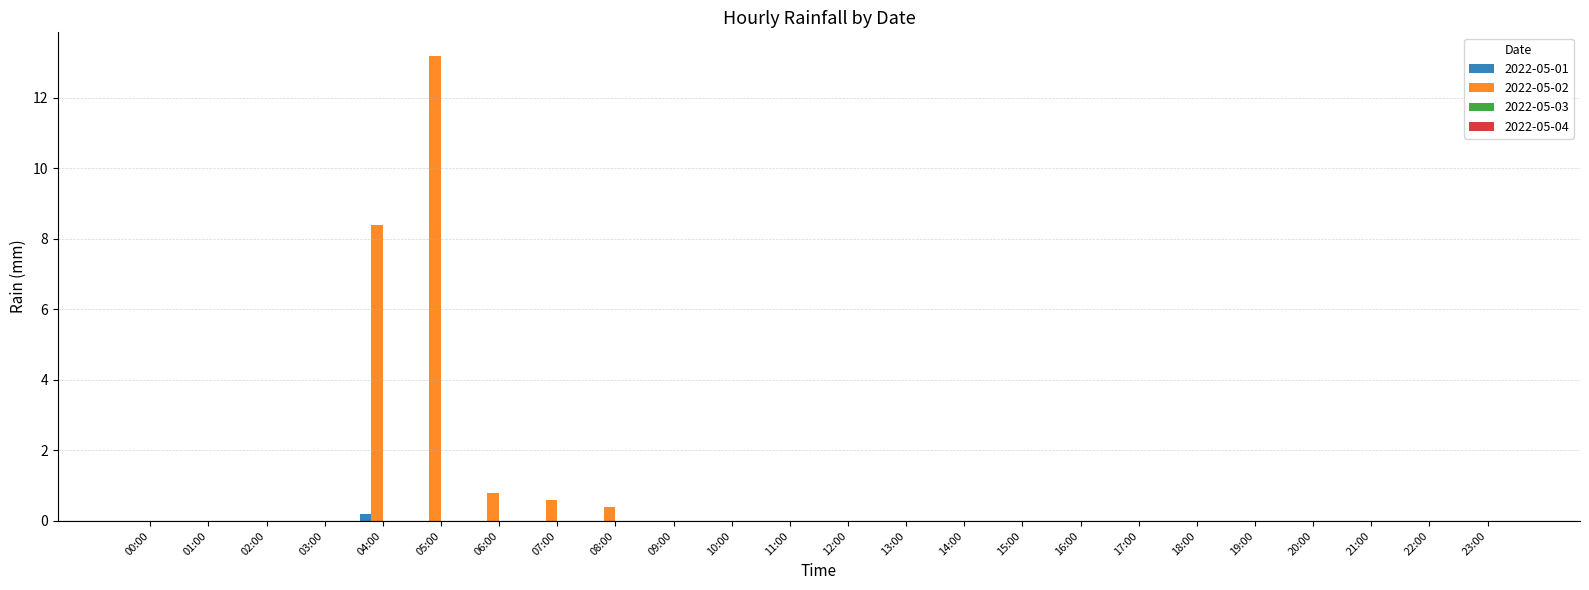

True or false: 2022-05-01 has a value of 0.0 at 11:00.

True